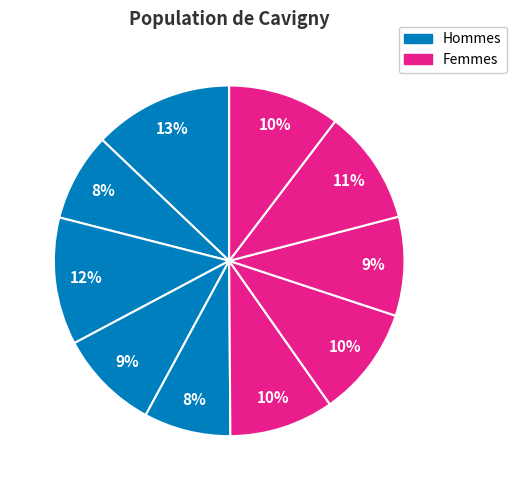

How many slices are in this pie chart?

10